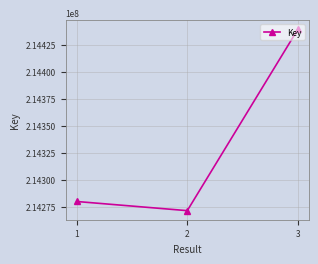

What value does the data have at 2, to the nearest 100?

214271200